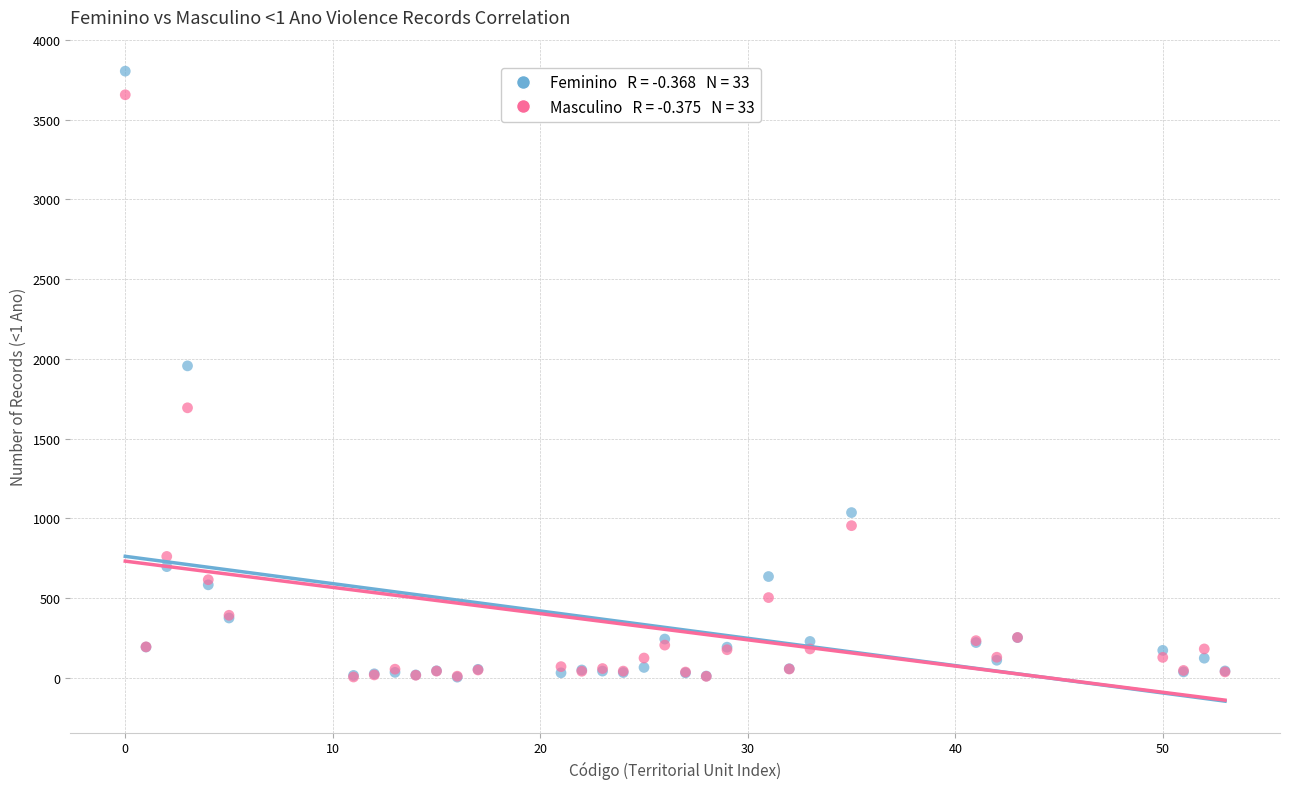

Across all series, what Y value is closest to 1904?

1956